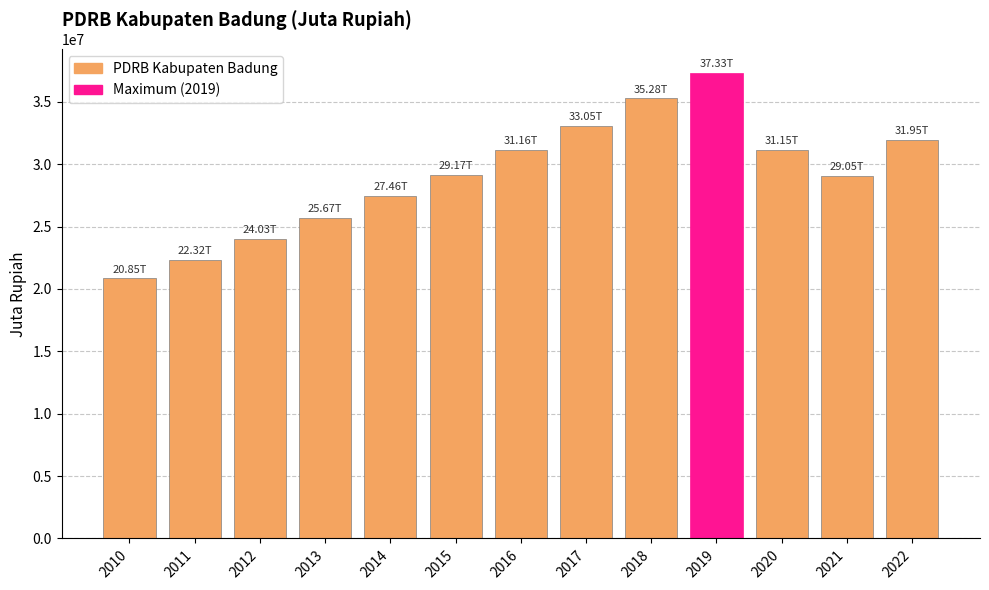

Between 2019 and 2017, which is larger?

2019